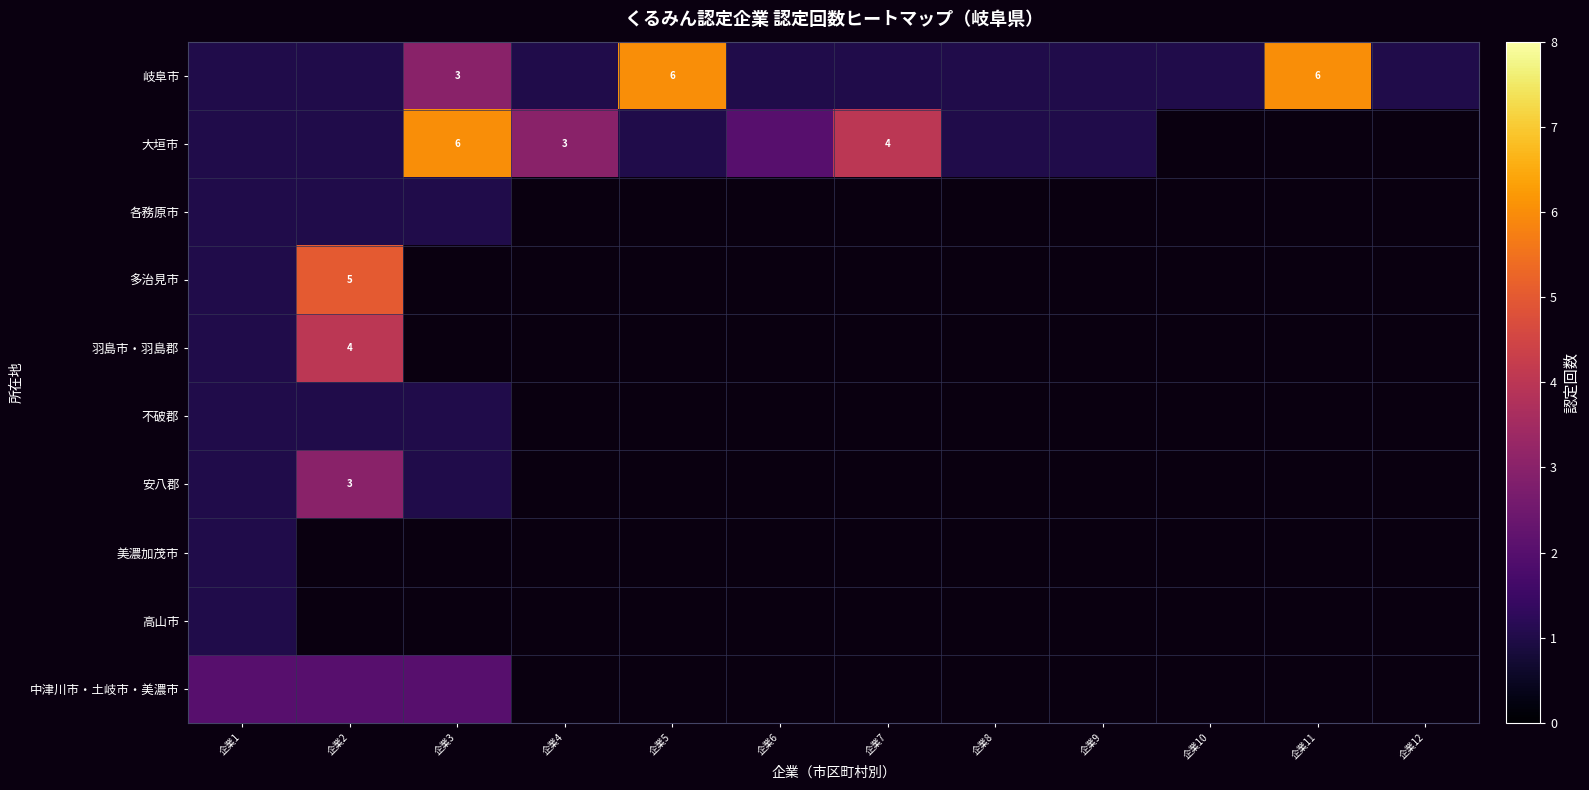

Rank the series by their maximum value, from lowest to highest.

各務原市, 不破郡, 美濃加茂市, 高山市, 中津川市・土岐市・美濃市, 安八郡, 羽島市・羽島郡, 多治見市, 岐阜市, 大垣市